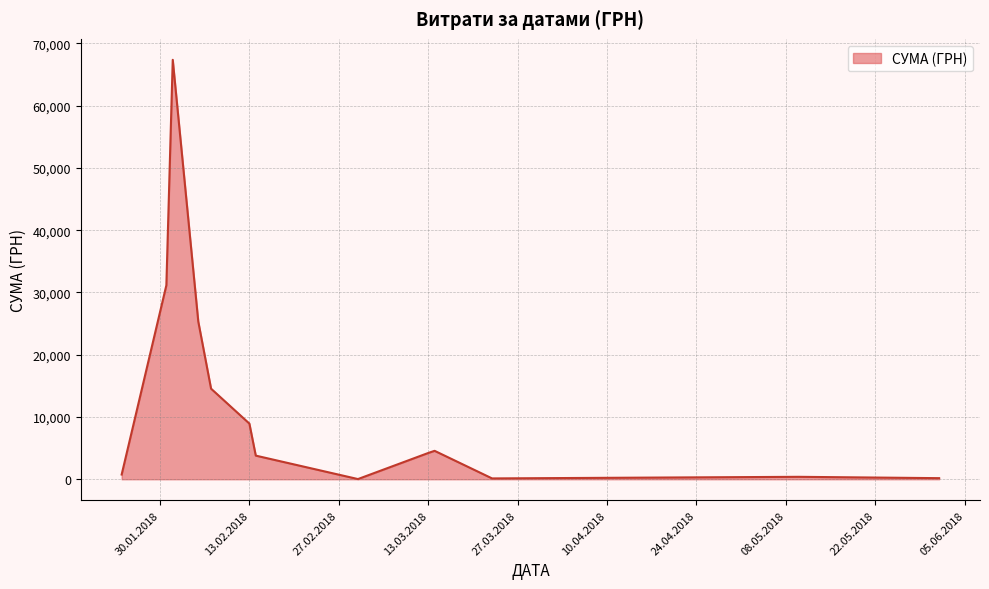

True or false: the data has more than 0 interior local peaks.

True